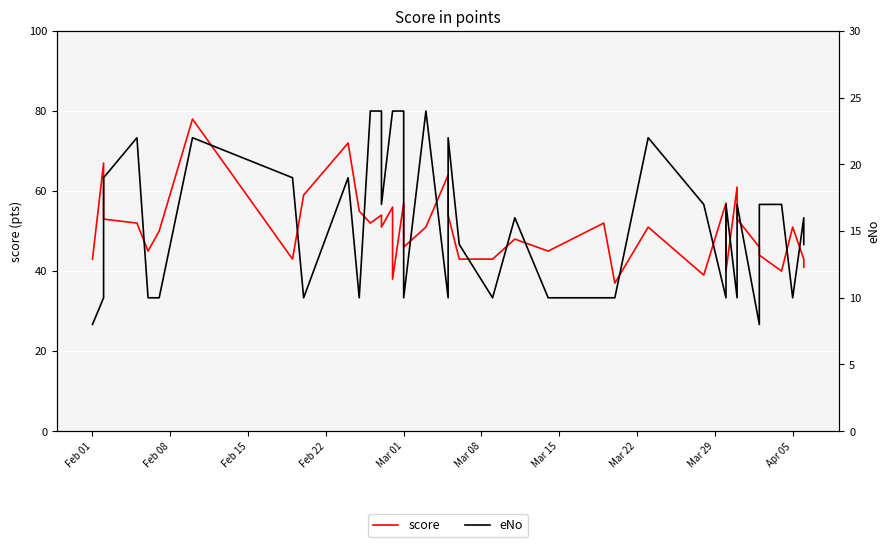

What are all the series names shown in the legend?

score, eNo